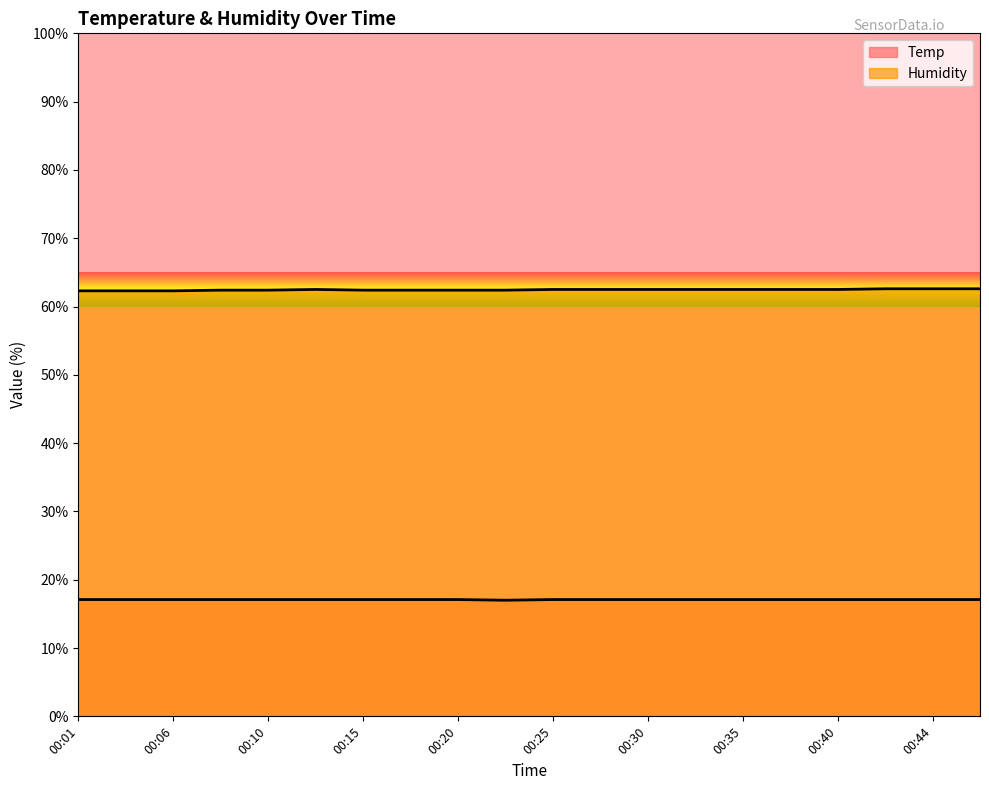

What is the maximum value shown in the chart?

62.6